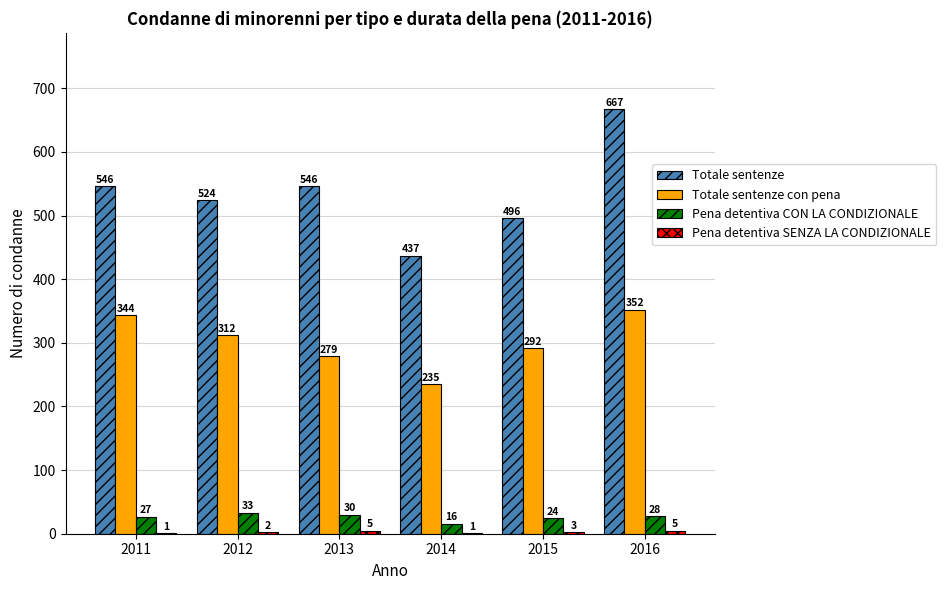

Count the number of categories in the chart.

6